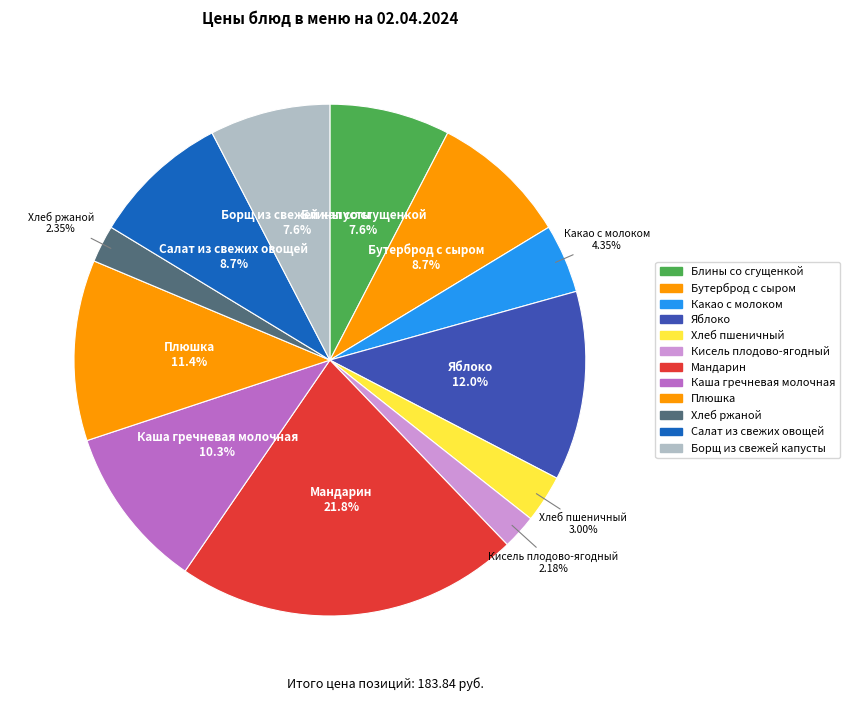

How many segments does this pie chart have?

12